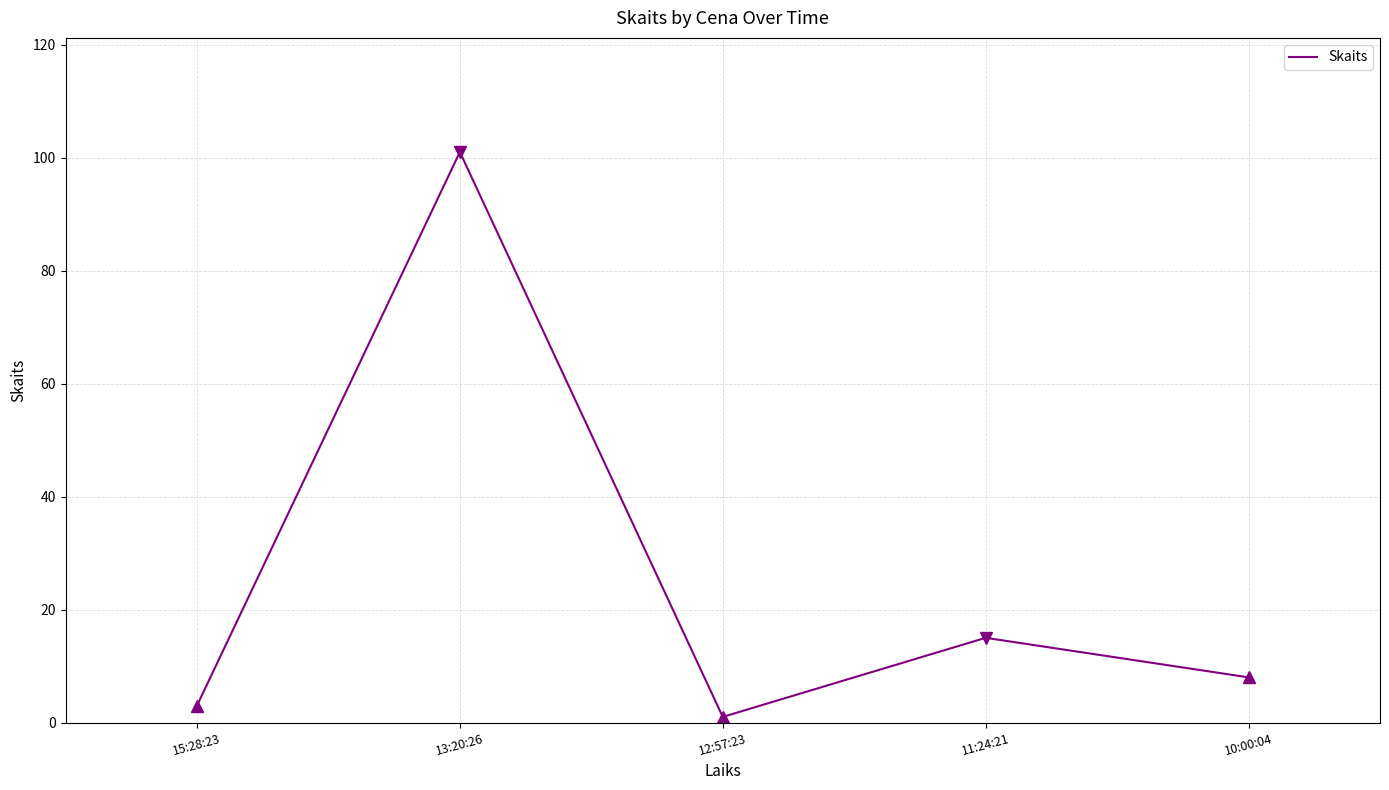

What is the average value?

26